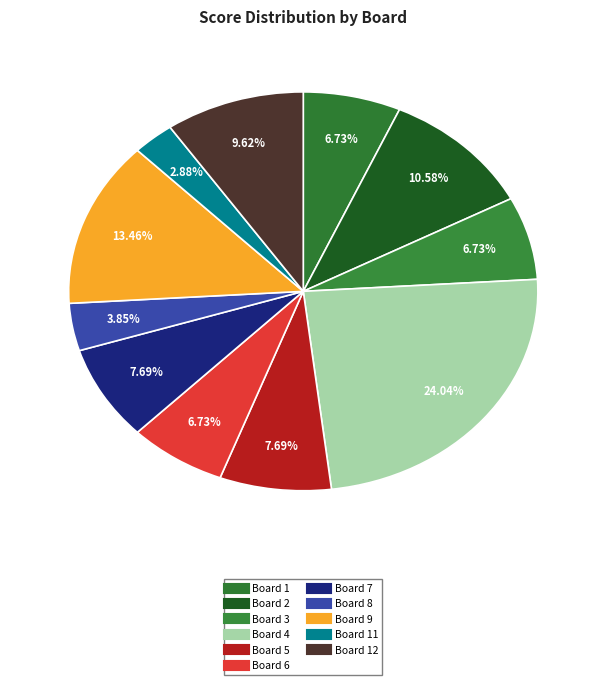

How many segments does this pie chart have?

11